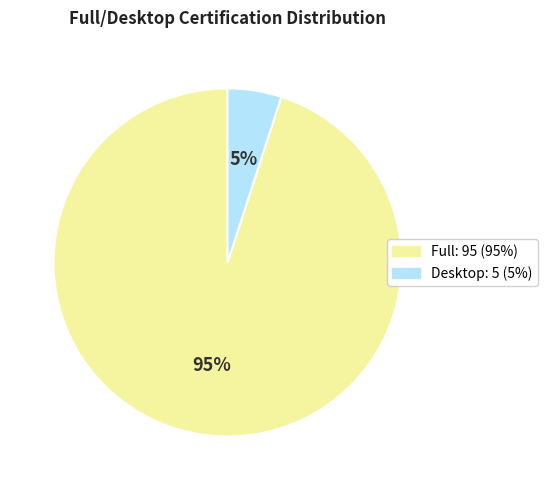

Is there a majority slice in this chart?

Yes